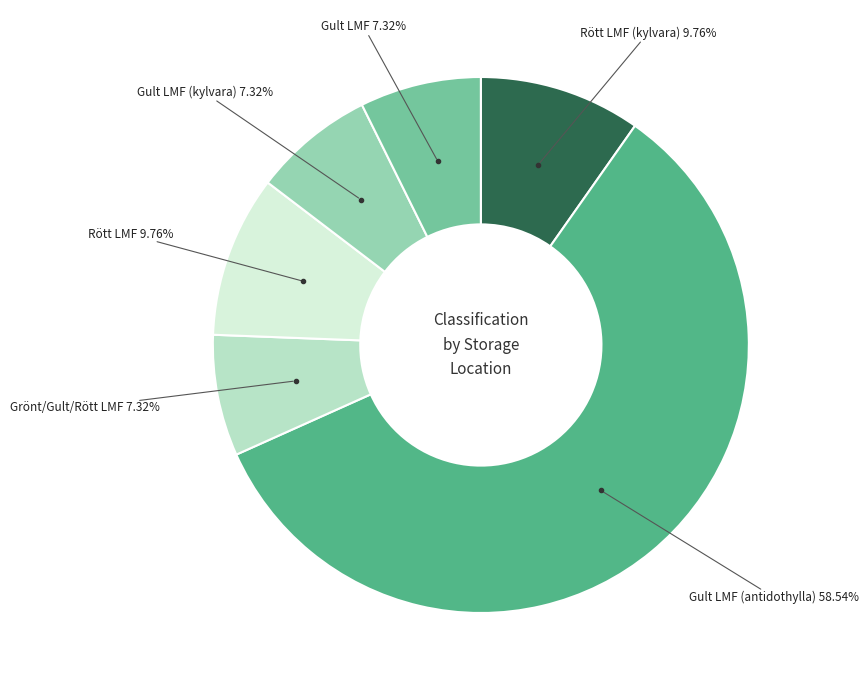

Is there any slice that represents more than half of the pie?

Yes